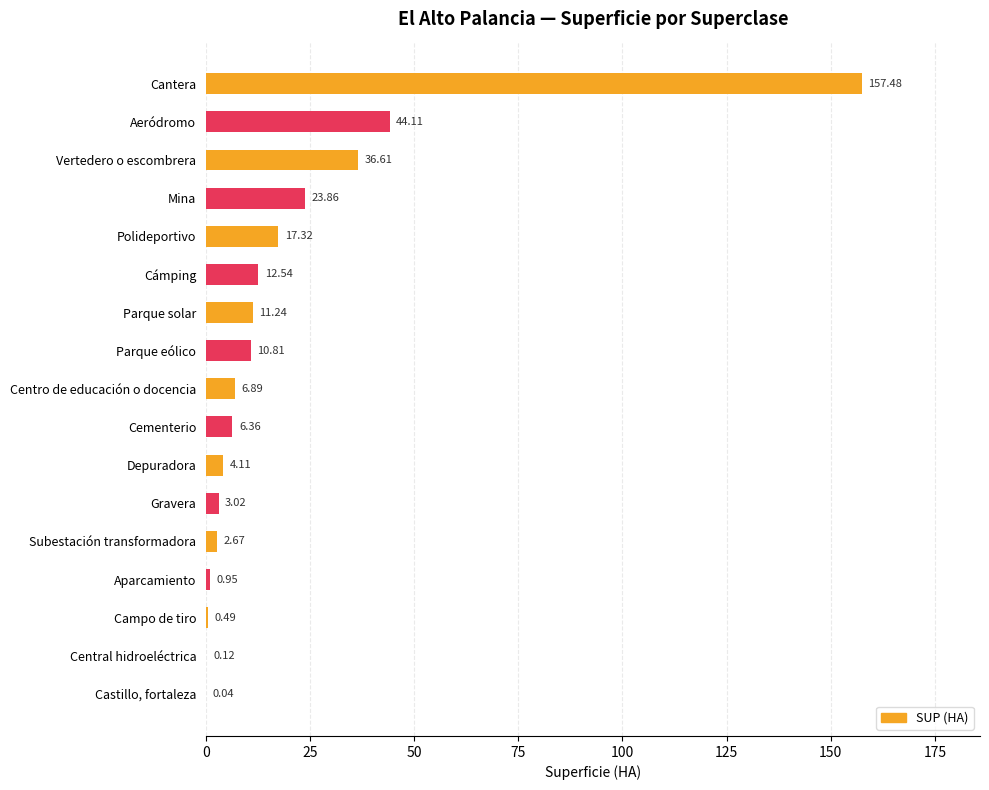

What is the greatest value displayed?

157.5